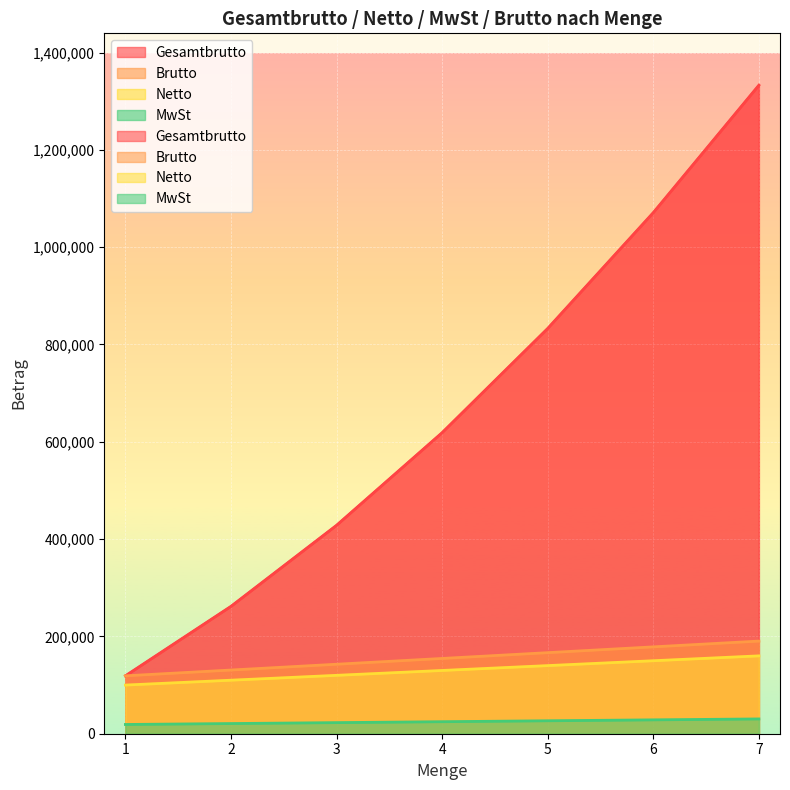

At how many categories does at least one series exceed 908633?

2